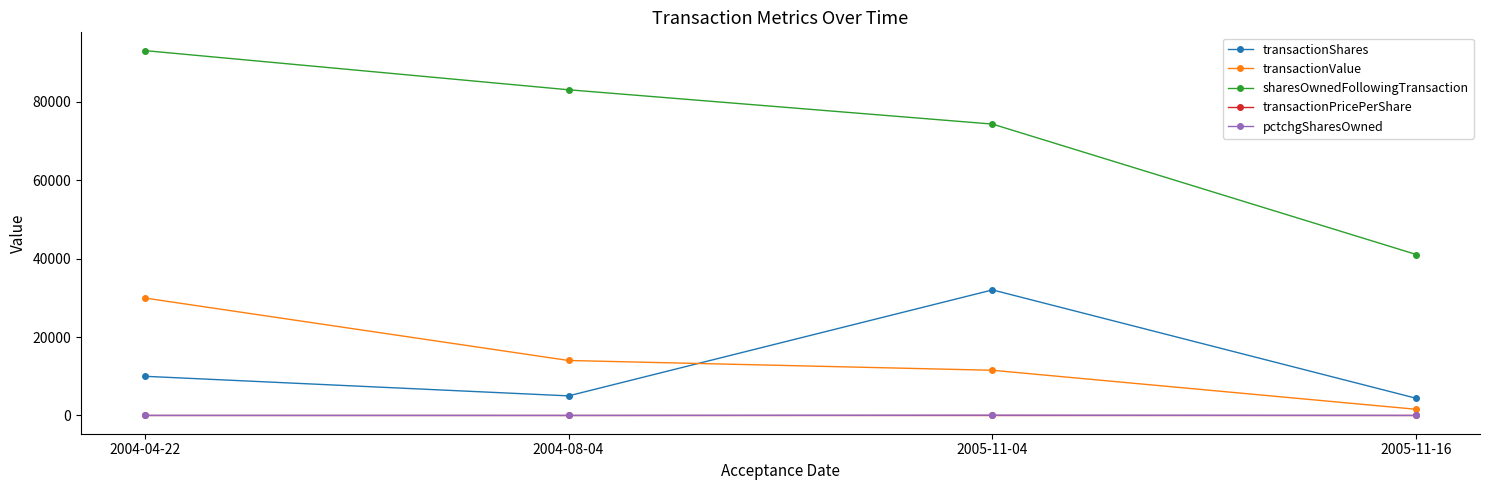

True or false: sharesOwnedFollowingTransaction and transactionShares intersect in this chart.

False